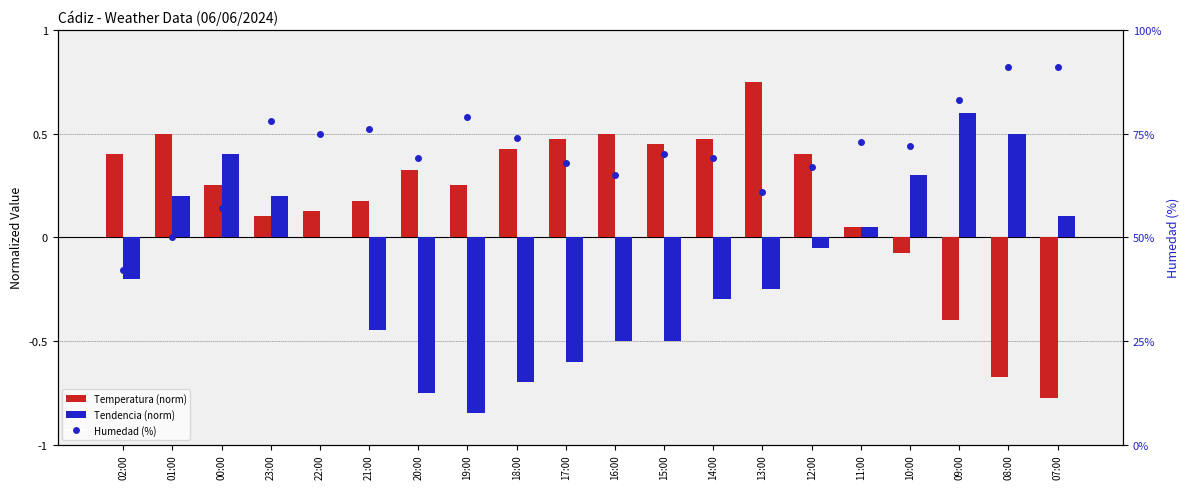

Which series has the largest range (max minus min)?

Humedad (%)